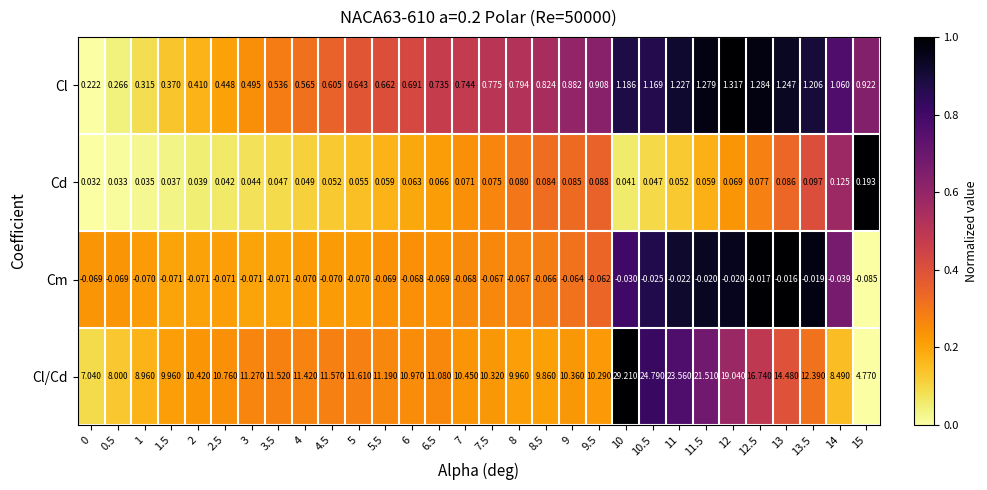

At 11, list the series in order from smallest to largest.

Cm, Cd, Cl, Cl/Cd